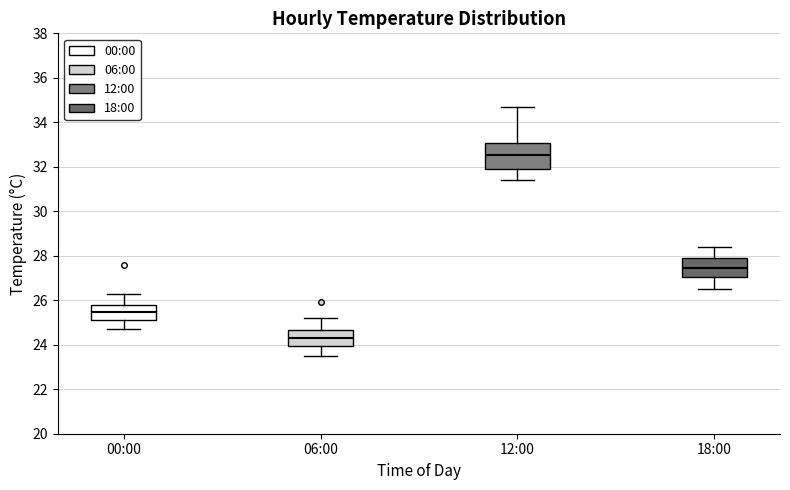

Which box has the highest median line?

12:00